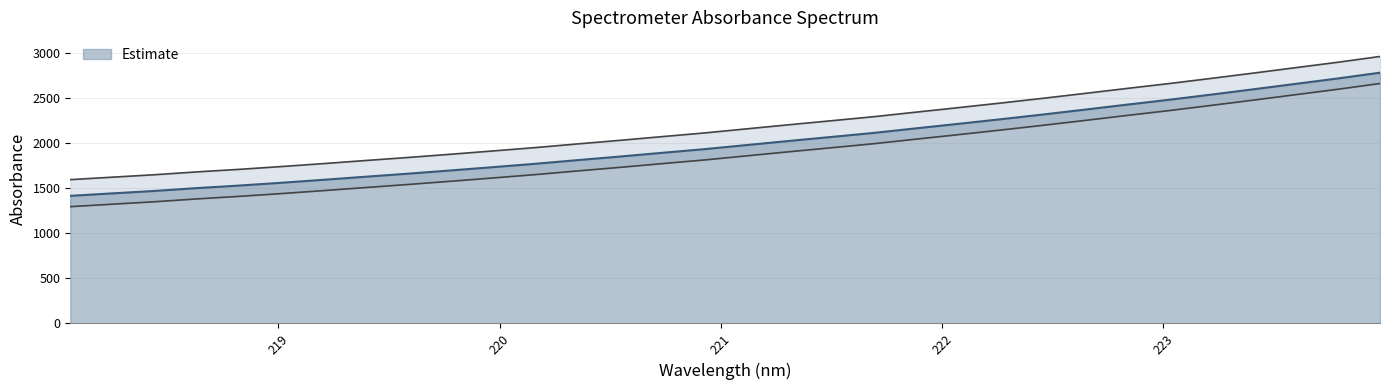

Which label corresponds to the largest value in the chart?

223.9802